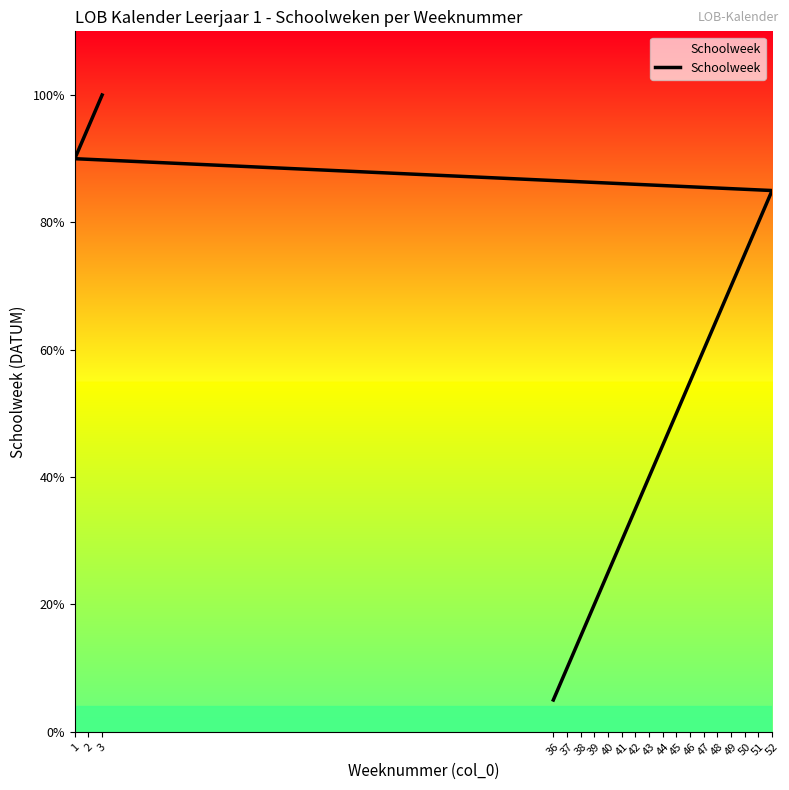

What is the smallest value displayed?

1